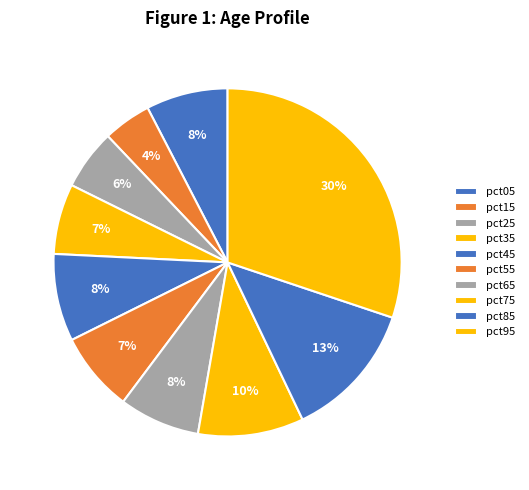

Is pct45 the majority of the pie?

No